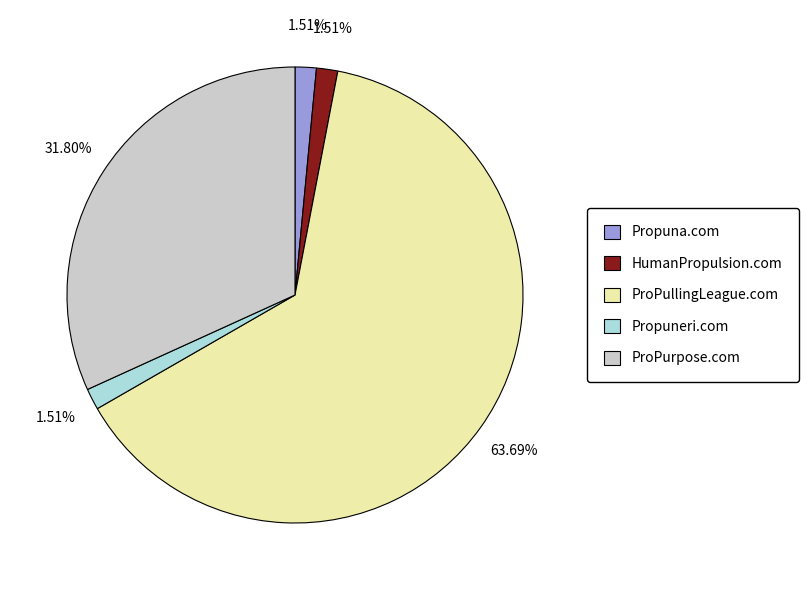

Which slice represents more than half of the pie?

ProPullingLeague.com